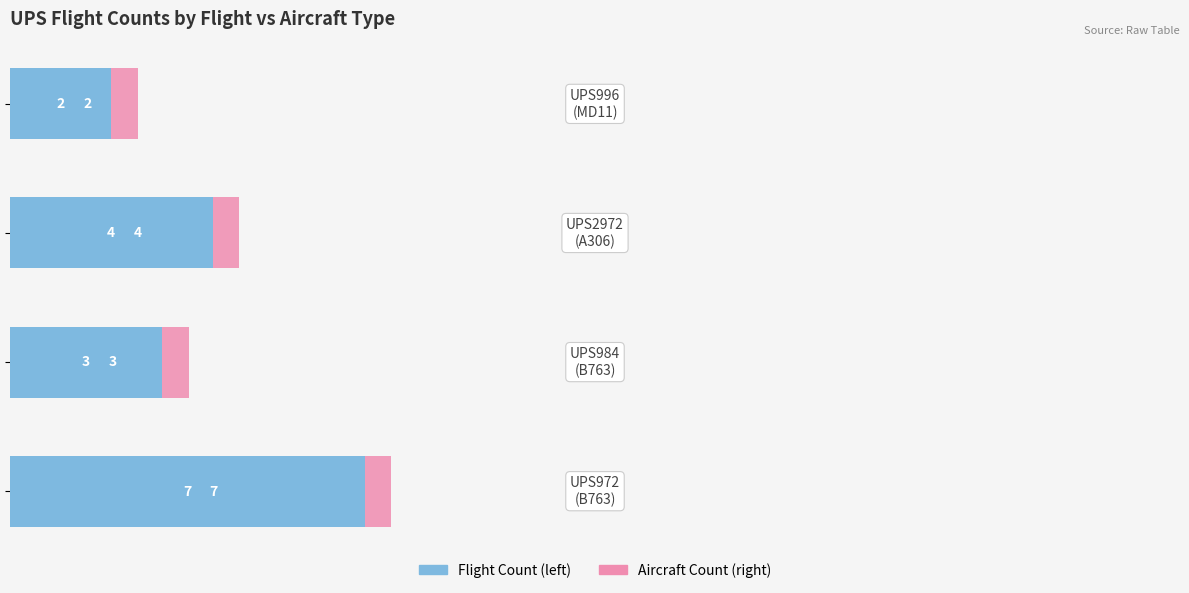

What is the minimum value for Aircraft Count?

2